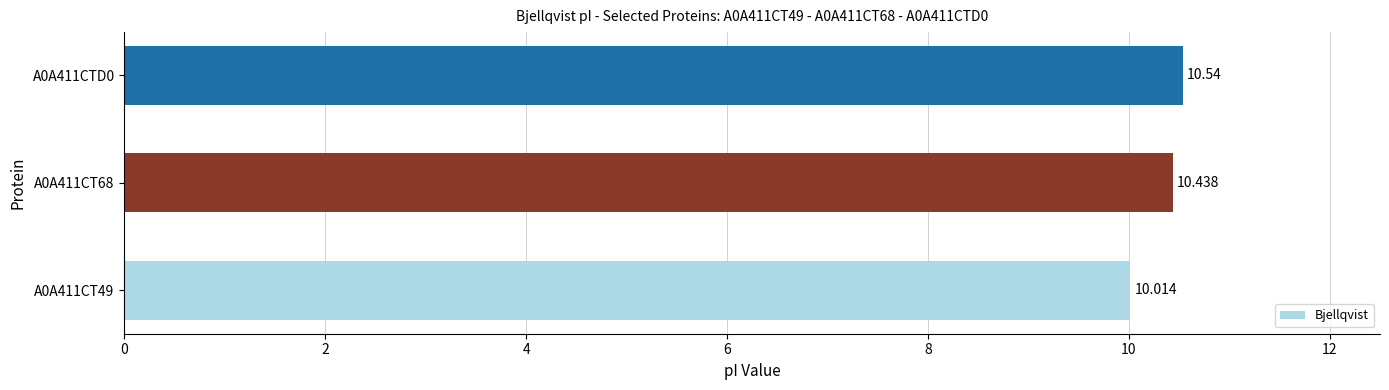

What is the sum of all values?

31.0